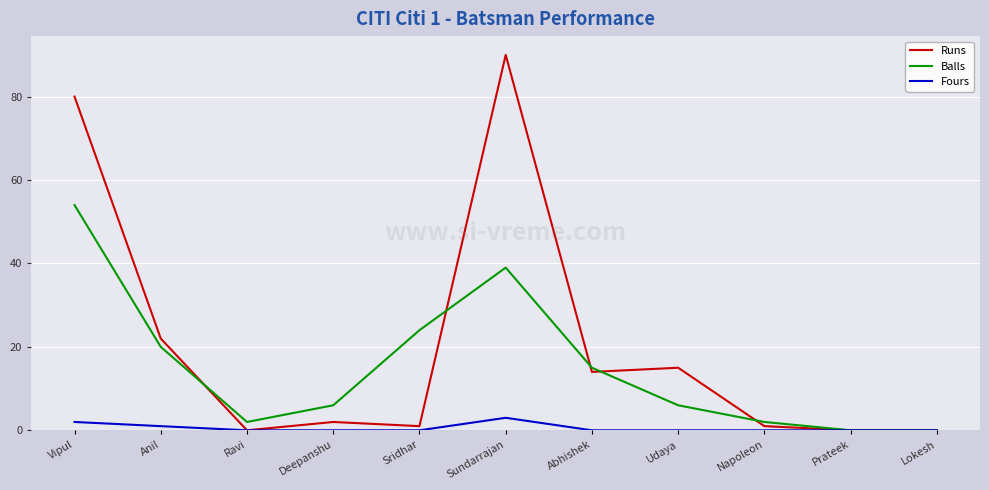

What is the average value of the Balls series?

15